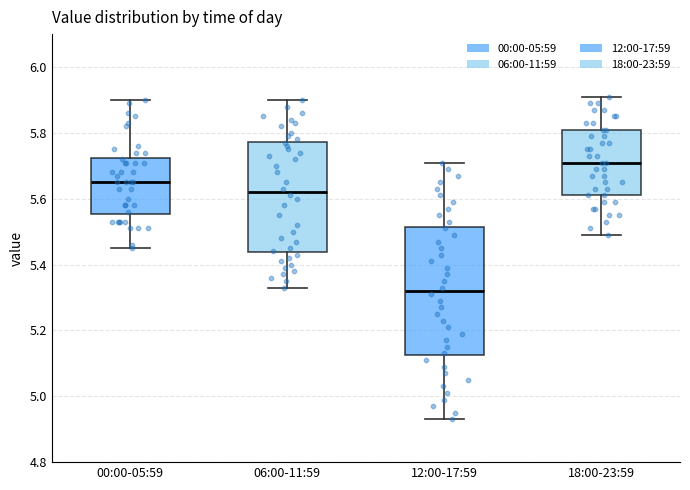

Reading left to right, read every box against the y-axis: the position of its median line, the range the box covers, and the ends of its whiskers. The values are not printed on the chart, so give them approximately, as read against the axis.

00:00-05:59: median 5.66, box 5.56 to 5.72, whiskers 5.46 to 5.90
06:00-11:59: median 5.62, box 5.44 to 5.78, whiskers 5.34 to 5.90
12:00-17:59: median 5.32, box 5.12 to 5.52, whiskers 4.94 to 5.72
18:00-23:59: median 5.72, box 5.62 to 5.82, whiskers 5.50 to 5.92